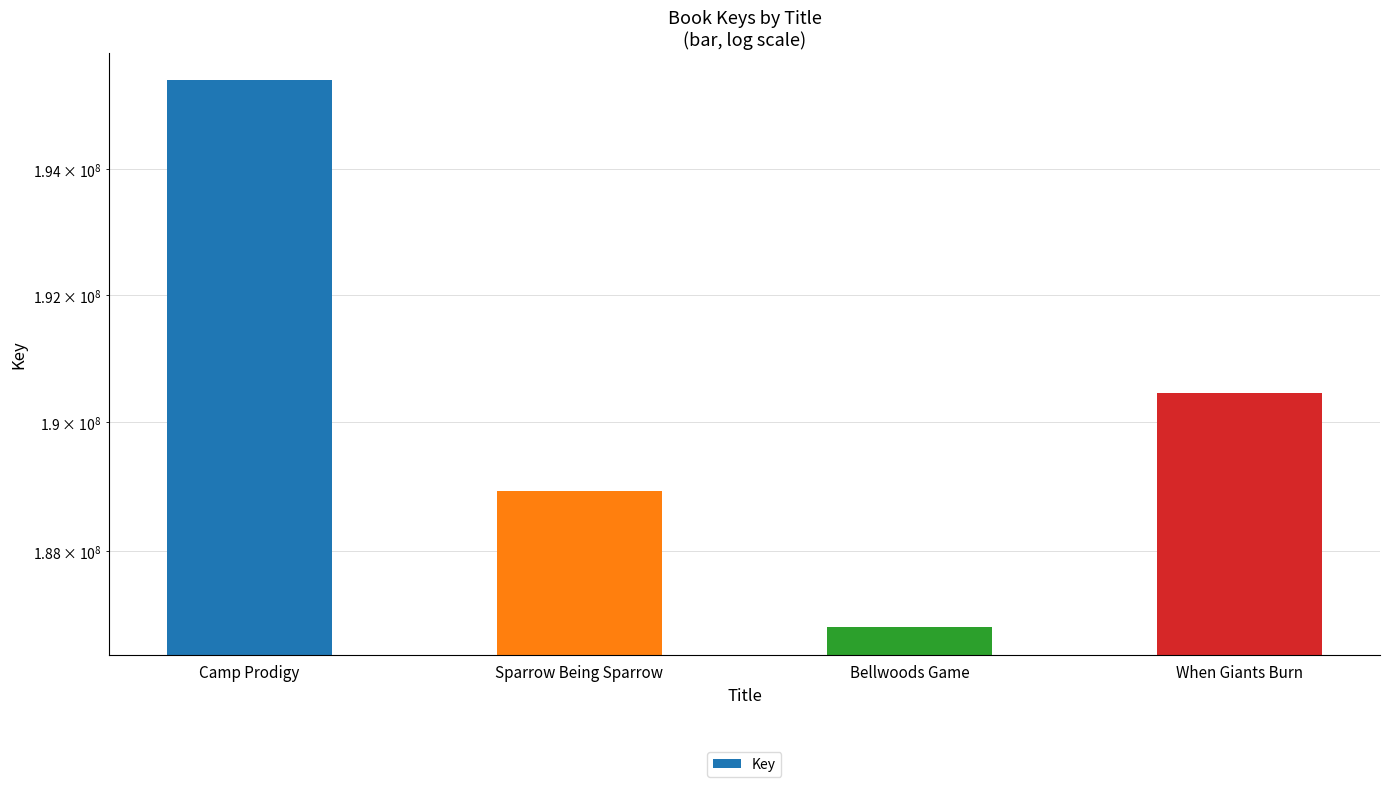

What is the sum of the values at Camp Prodigy and Bellwoods Game?

382245261